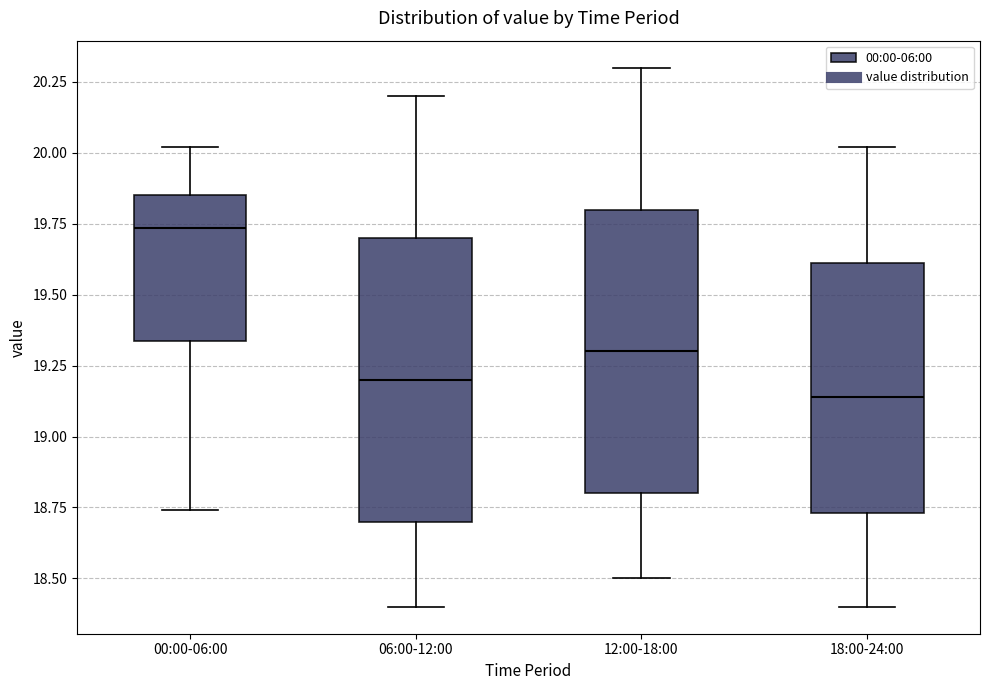

Which box has the highest median line?

00:00-06:00